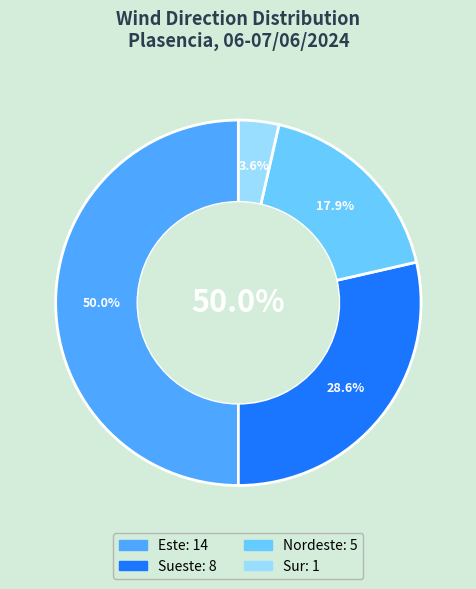

To the nearest percent, what percentage of the pie is Nordeste?

18%